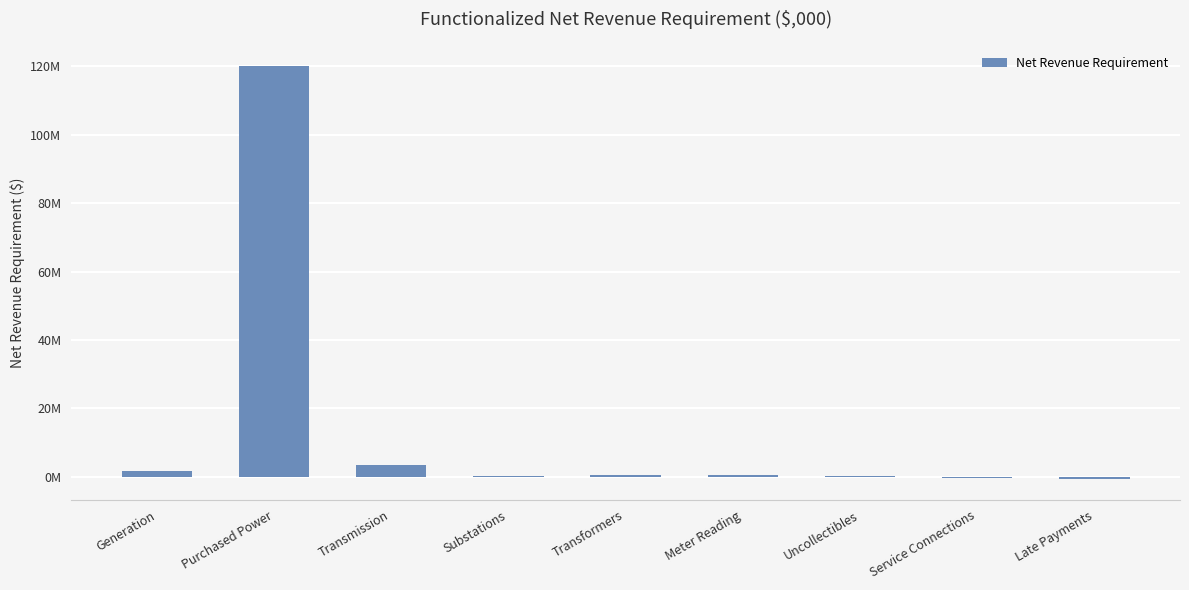

What is the greatest value displayed?

119936776.8